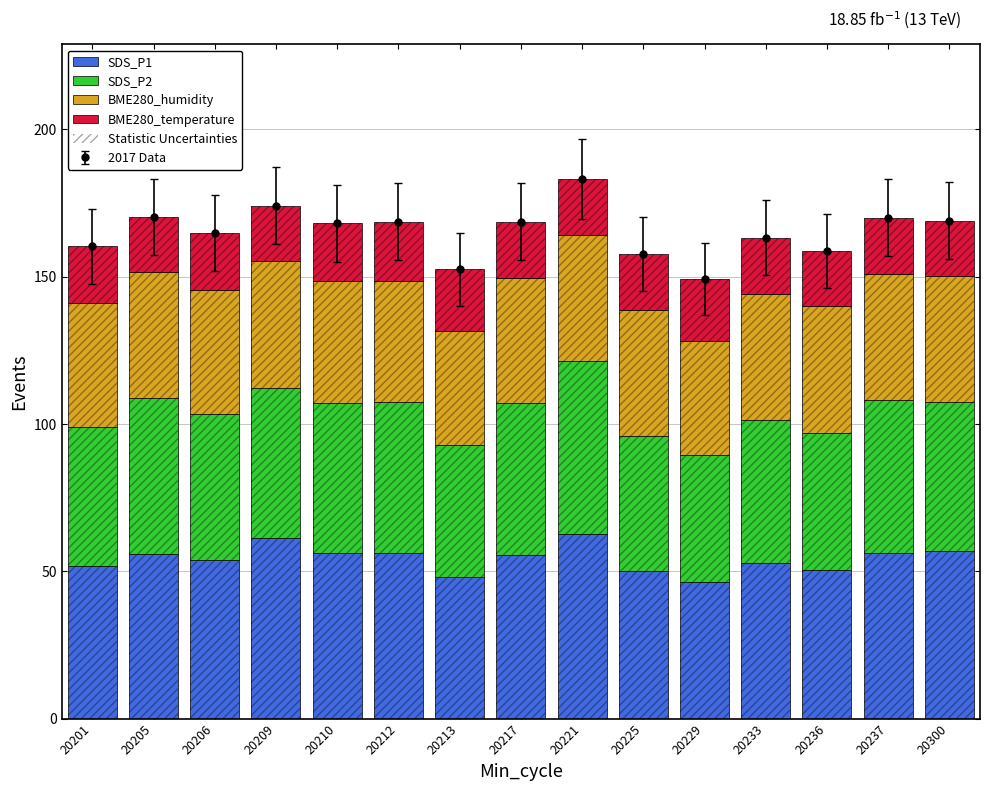

At which label does SDS_P2 first exceed 50?

20205